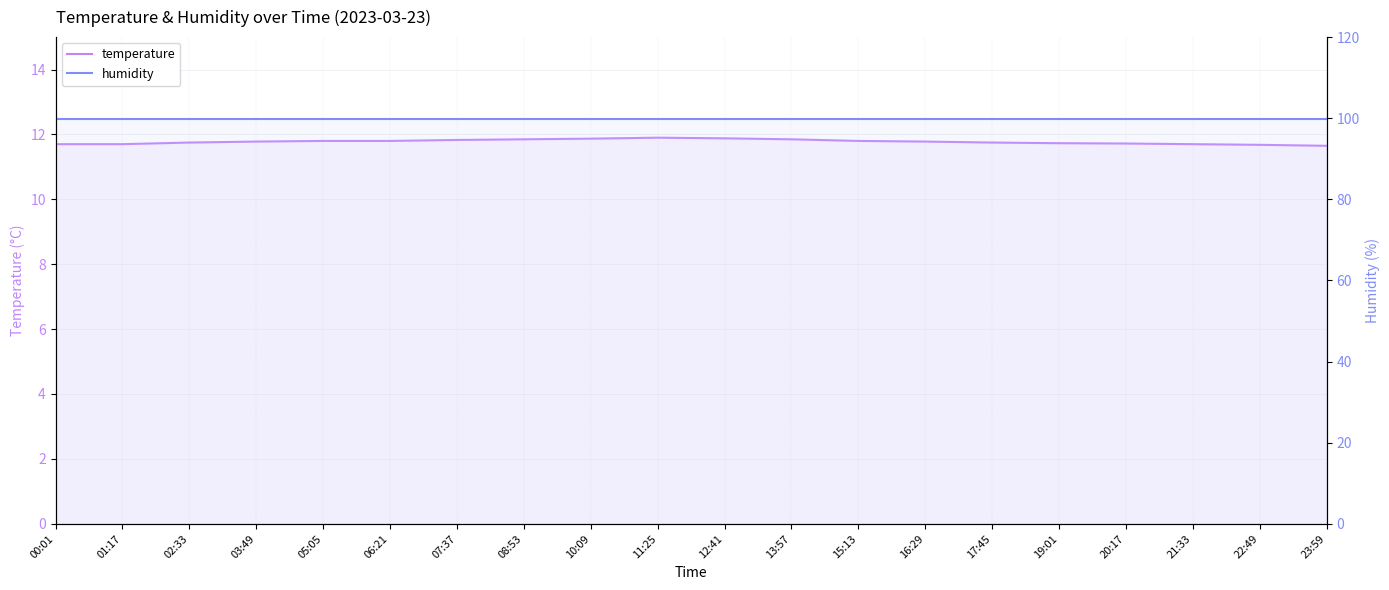

What is the label of the 19th point from the left?

22:49